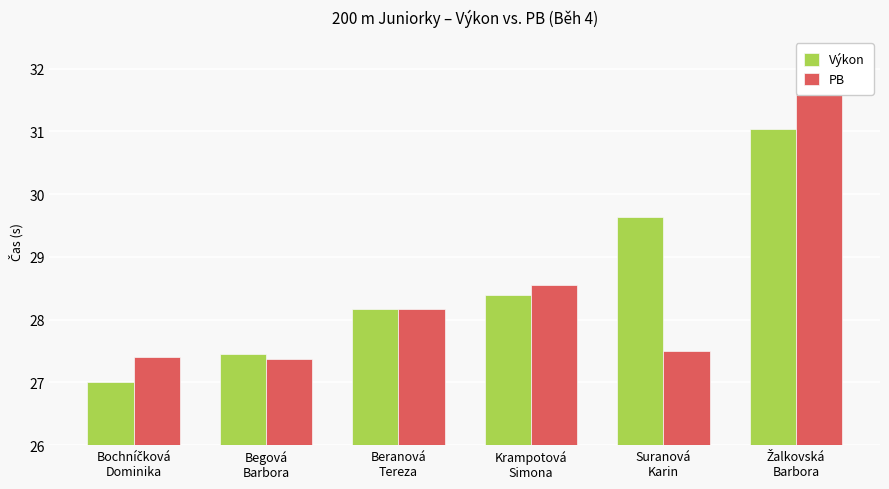

What is the difference between the Výkon values at Žalkovská
Barbora and Suranová
Karin?

1.4